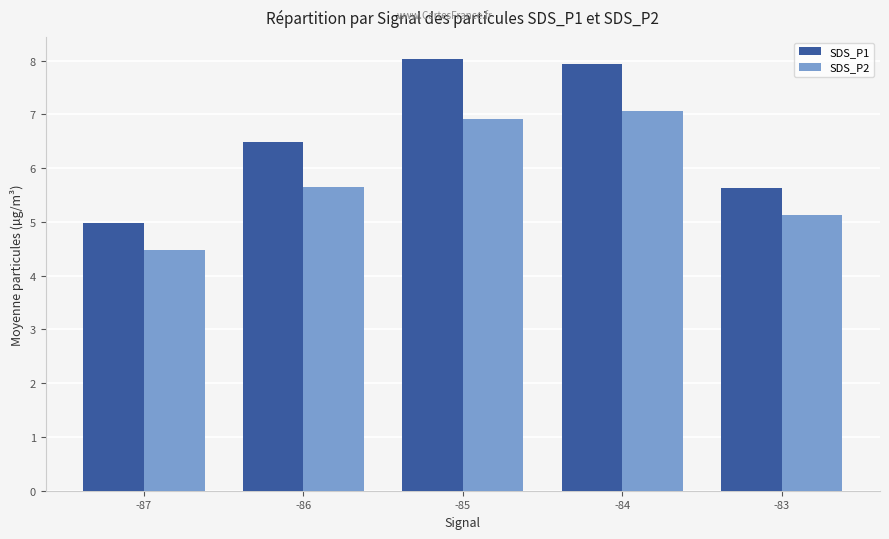

Is it true that SDS_P1 equals 5.6 at -83?

True